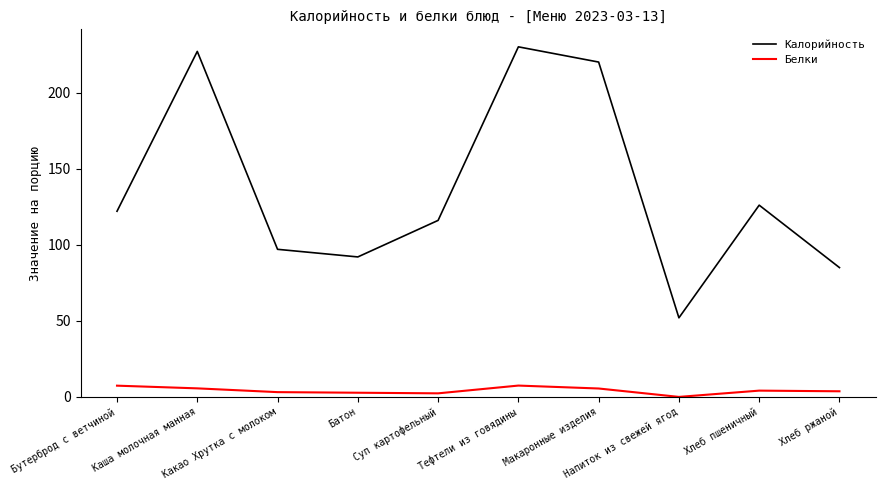

At Батон, list the series in order from largest to smallest.

Калорийность, Белки